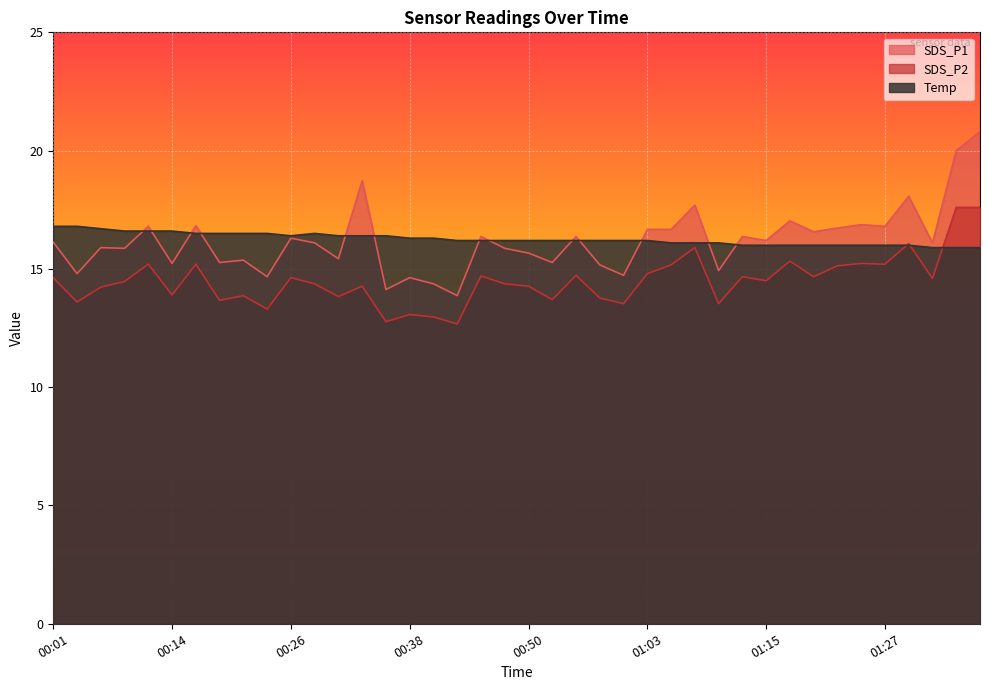

At which label does SDS_P2 first exceed 14?

00:01